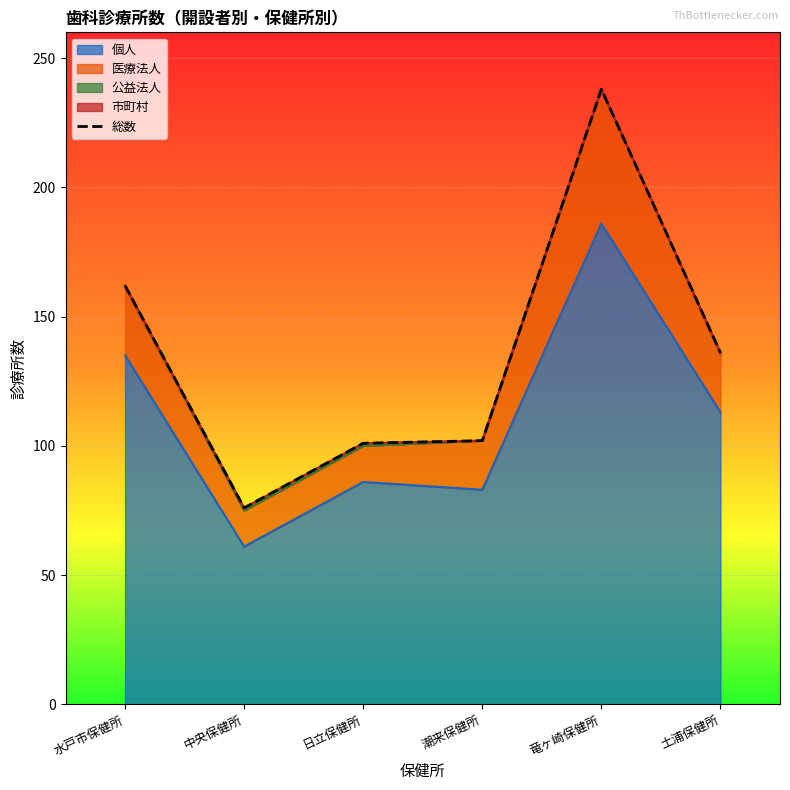

What is the ratio of the value at 竜ヶ崎保健所 to the value at 潮来保健所?

2.3